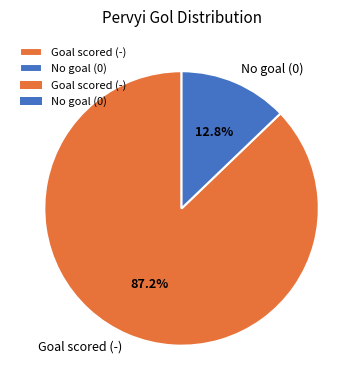

What is the smallest slice in the pie chart?

No goal (0)